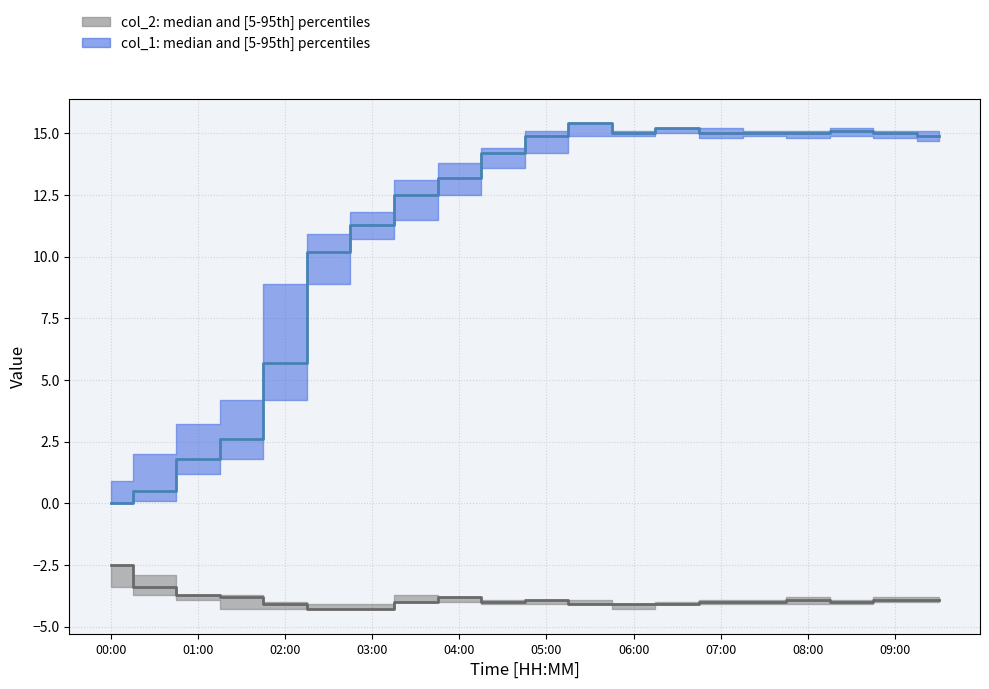

What is the approximate value of col_1 median at 08:00?

15.0